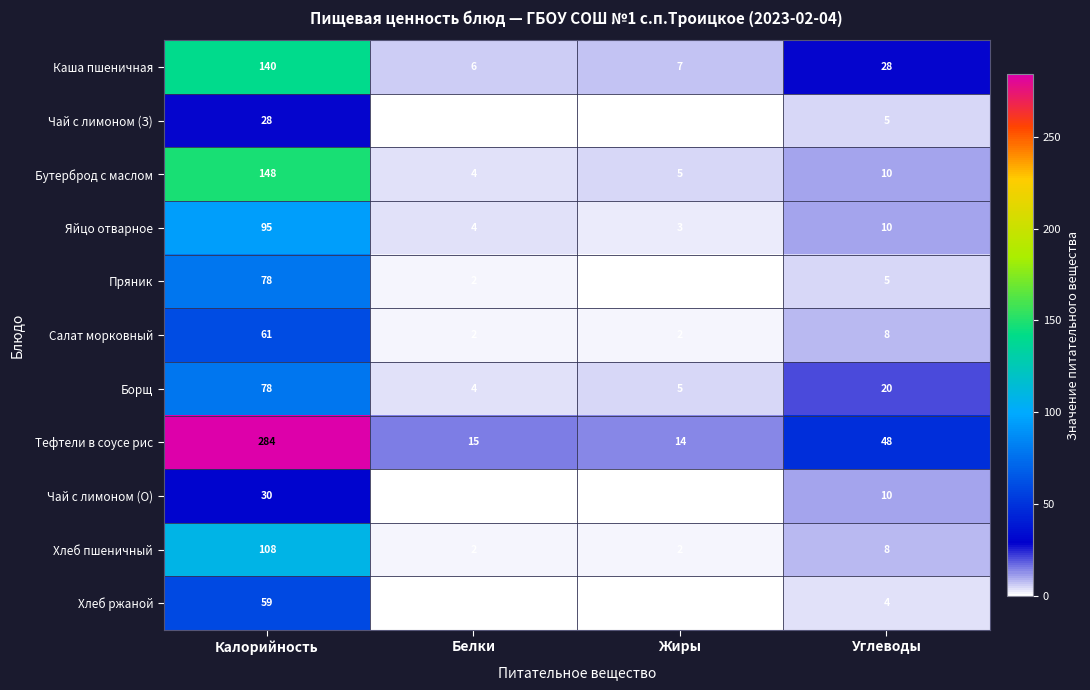

True or false: Чай с лимоном (З) has a value of -9 at Жиры.

False